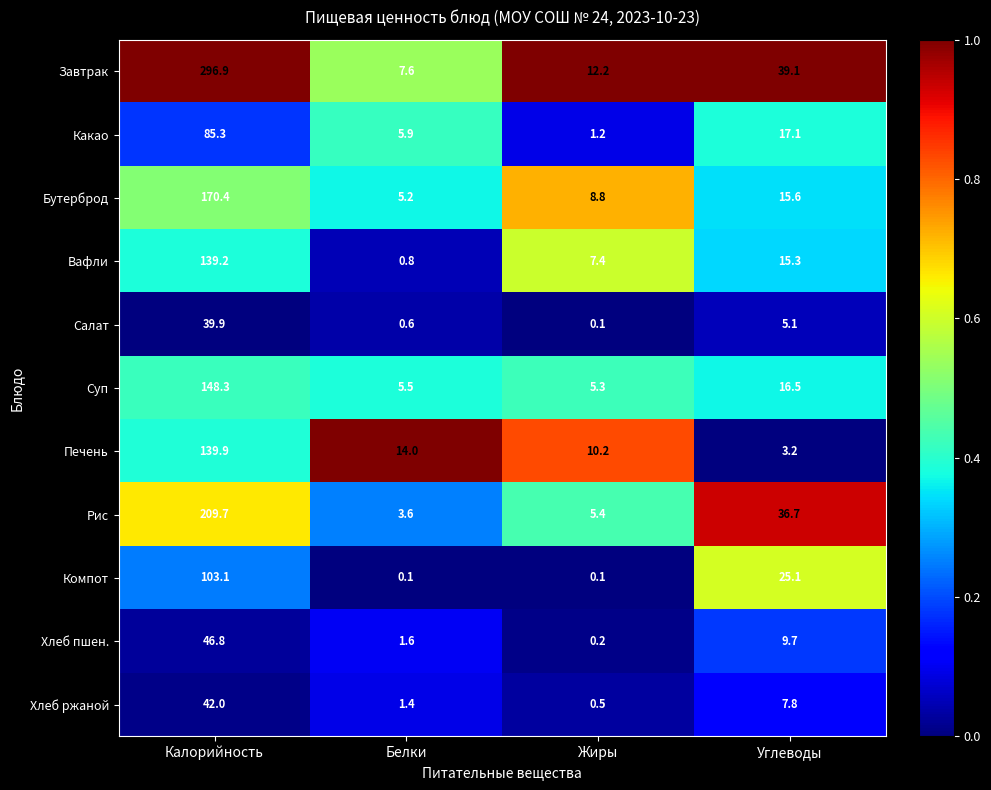

What is the difference between the maximum and minimum values in the Хлеб пшен. series?

46.6